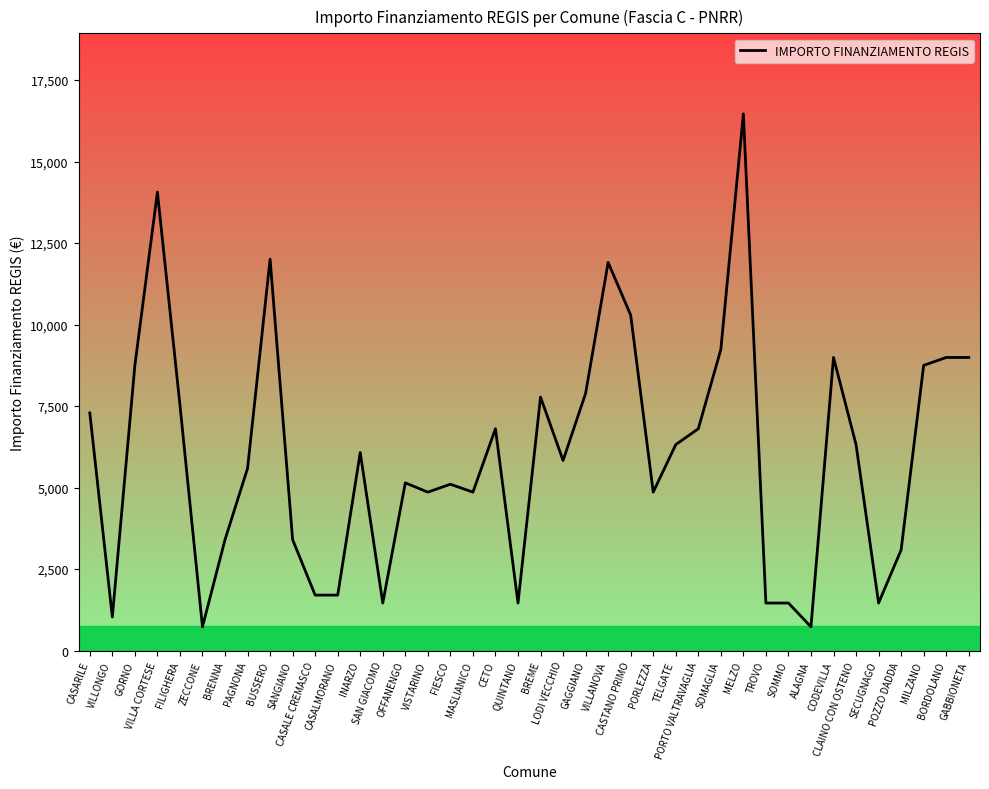

Between GORNO and BUSSERO, which is larger?

BUSSERO